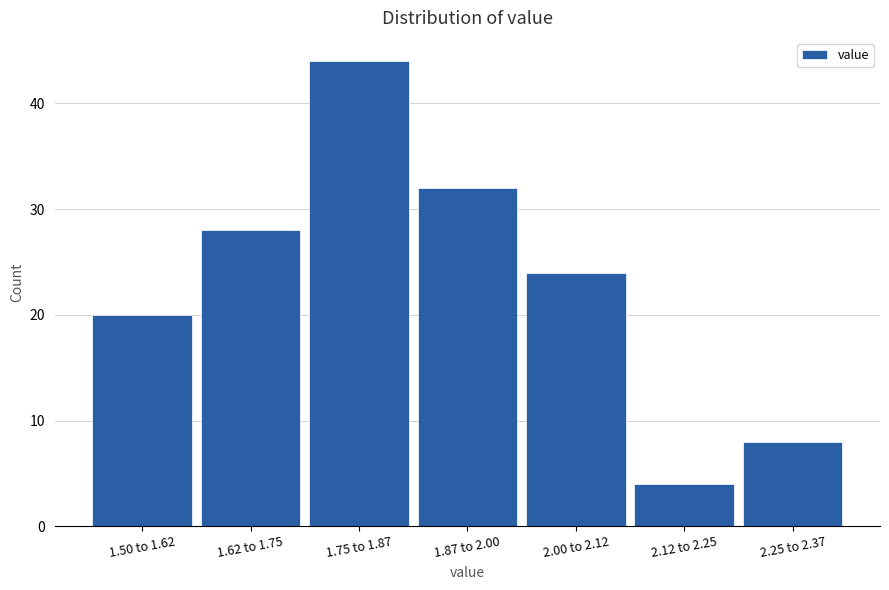

Reading left to right, transcribe all the data shown in this chart.

20	28	44	32	24	4	8